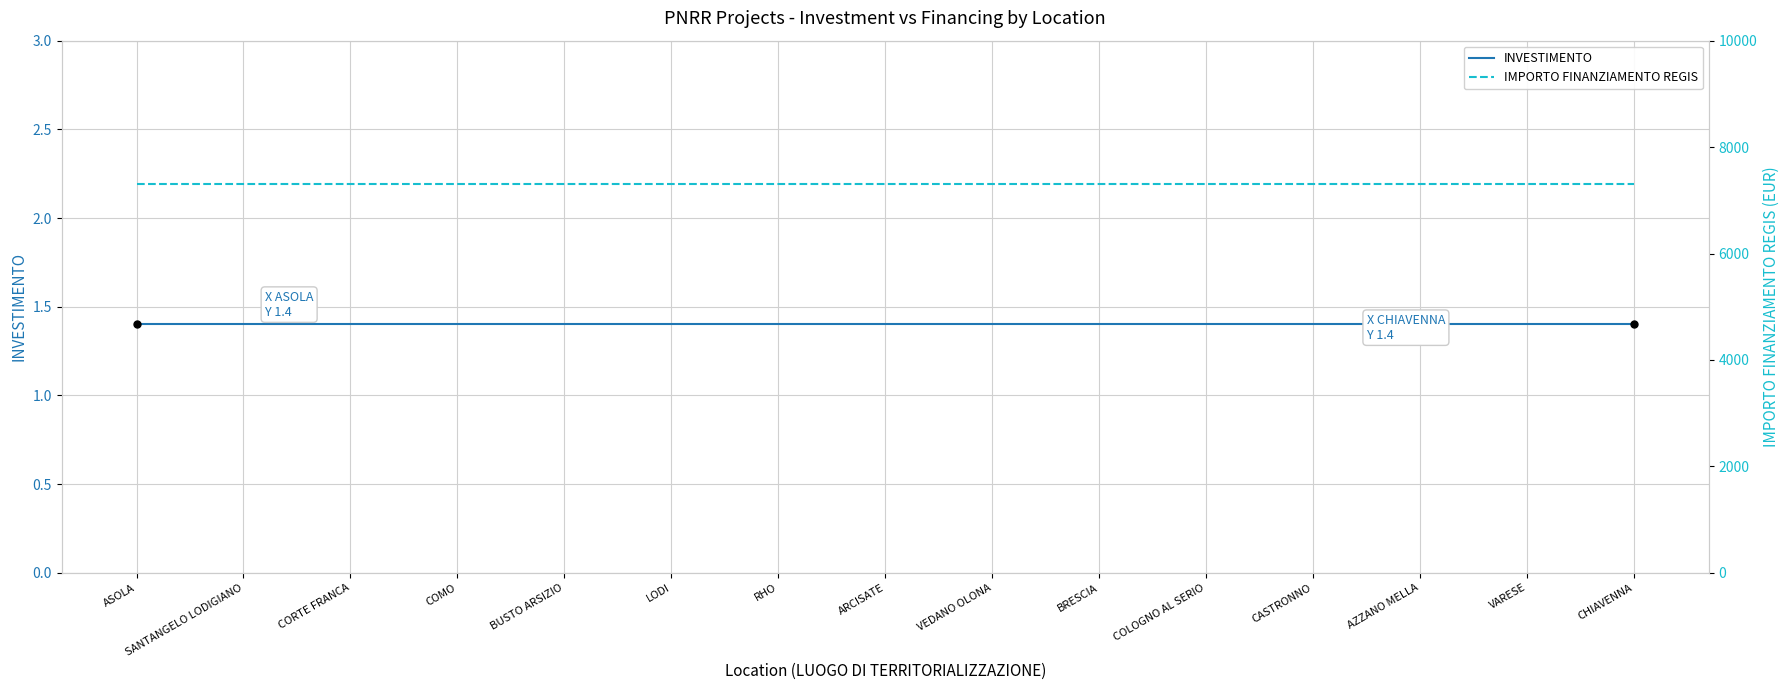

Reading right to left, transcribe all the data shown in this chart.

INVESTIMENTO: 1.4	1.4	1.4	1.4	1.4	1.4	1.4	1.4	1.4	1.4	1.4	1.4	1.4	1.4	1.4
IMPORTO FINANZIAMENTO REGIS: 7301.0	7301.0	7301.0	7301.0	7301.0	7301.0	7301.0	7301.0	7301.0	7301.0	7301.0	7301.0	7301.0	7301.0	7301.0